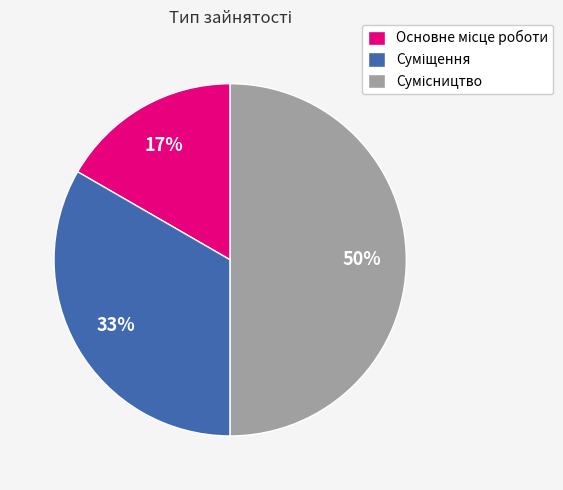

To the nearest percent, what is the difference between the largest and smallest slice percentages?

33%